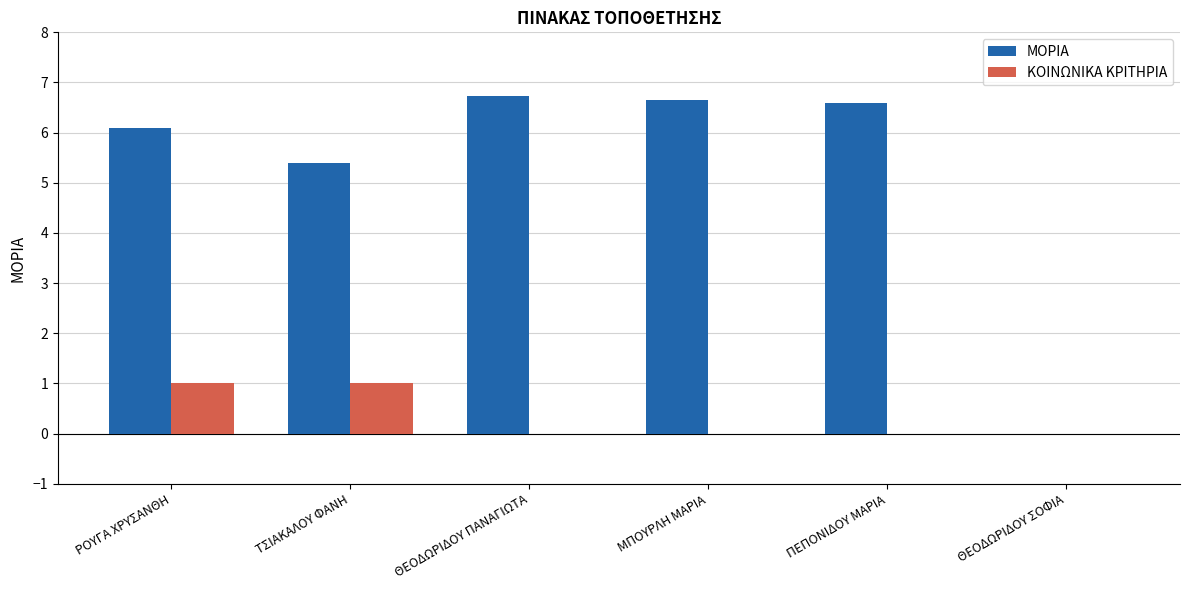

What is the maximum value for ΜΟΡΙΑ?

6.7